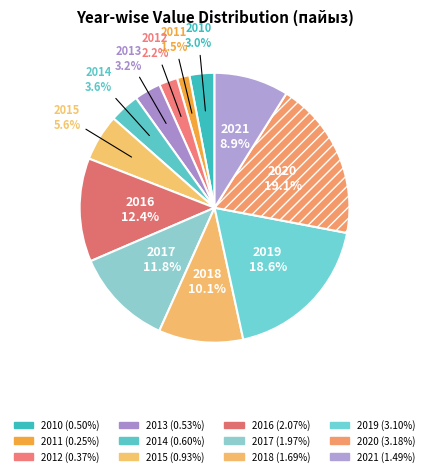

Which slice is the largest?

2020